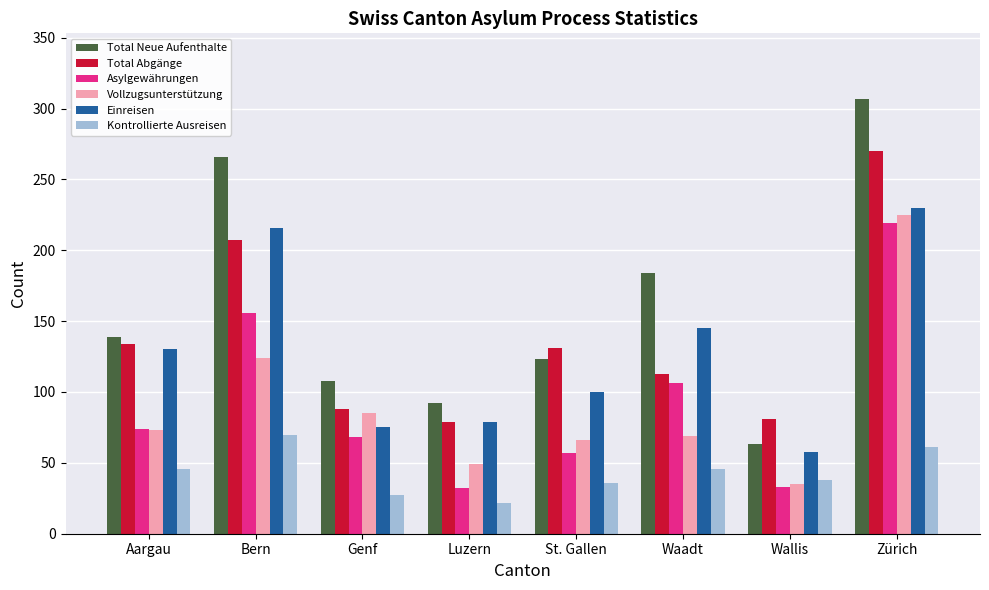

True or false: Vollzugsunterstützung has a value of 85 at Genf.

True